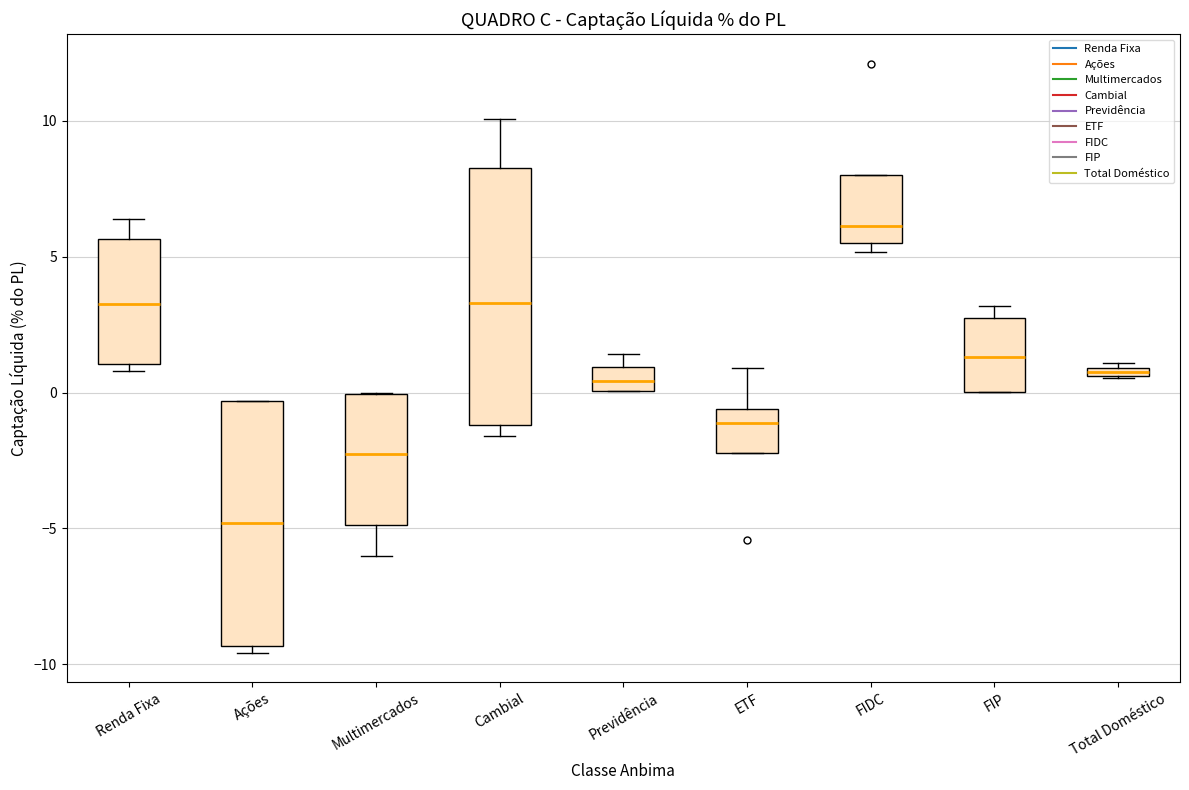

Where is the lower edge of the box for FIDC on the y-axis? The values are not printed on the chart, so give them approximately, as read against the axis.

5.5